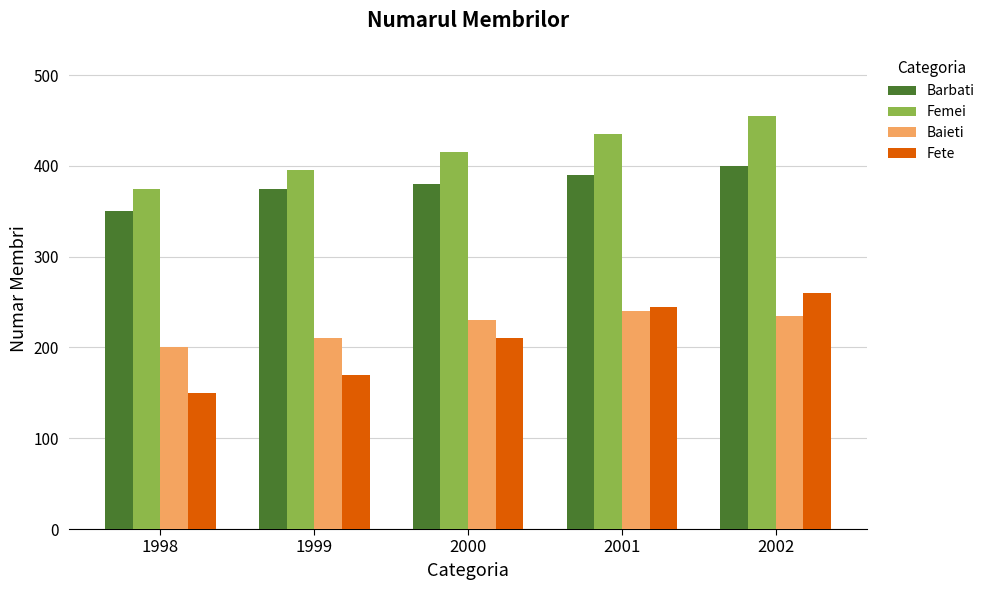

How many categories are shown in the chart?

5